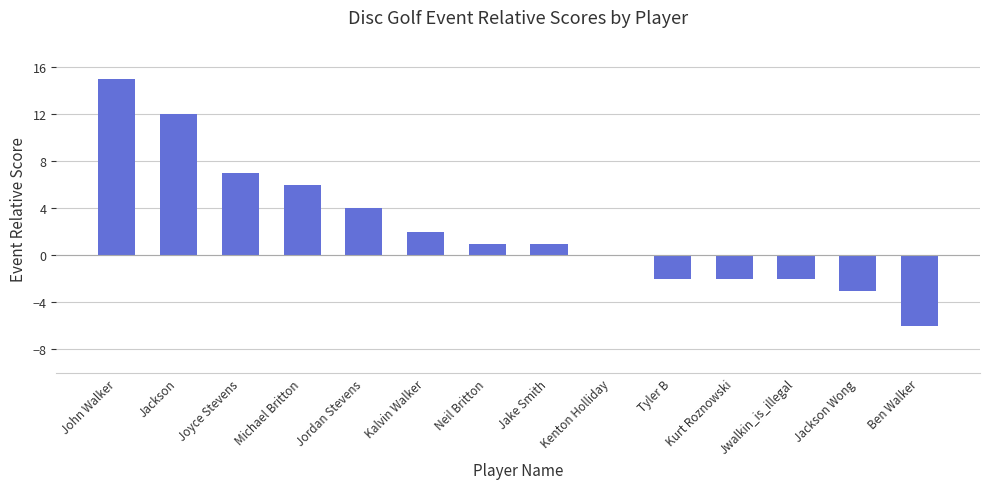

What is the sum of all values?

33